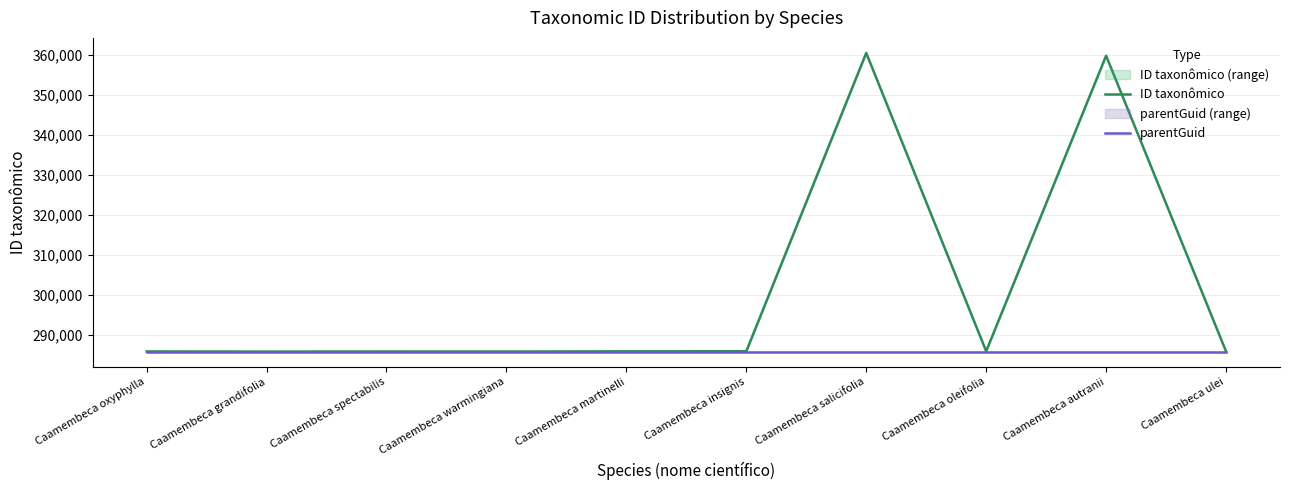

What value does the parentGuid series have at Caamembeca salicifolia?

285765